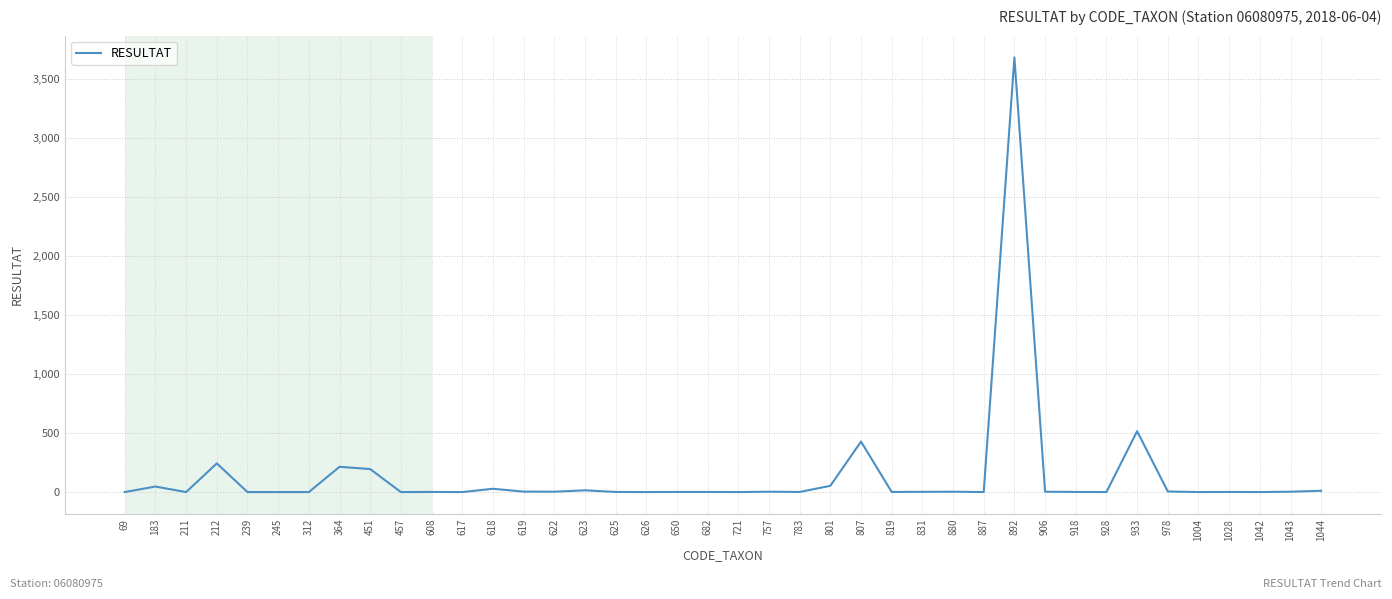

The value at 245 is -1369. True or false?

False